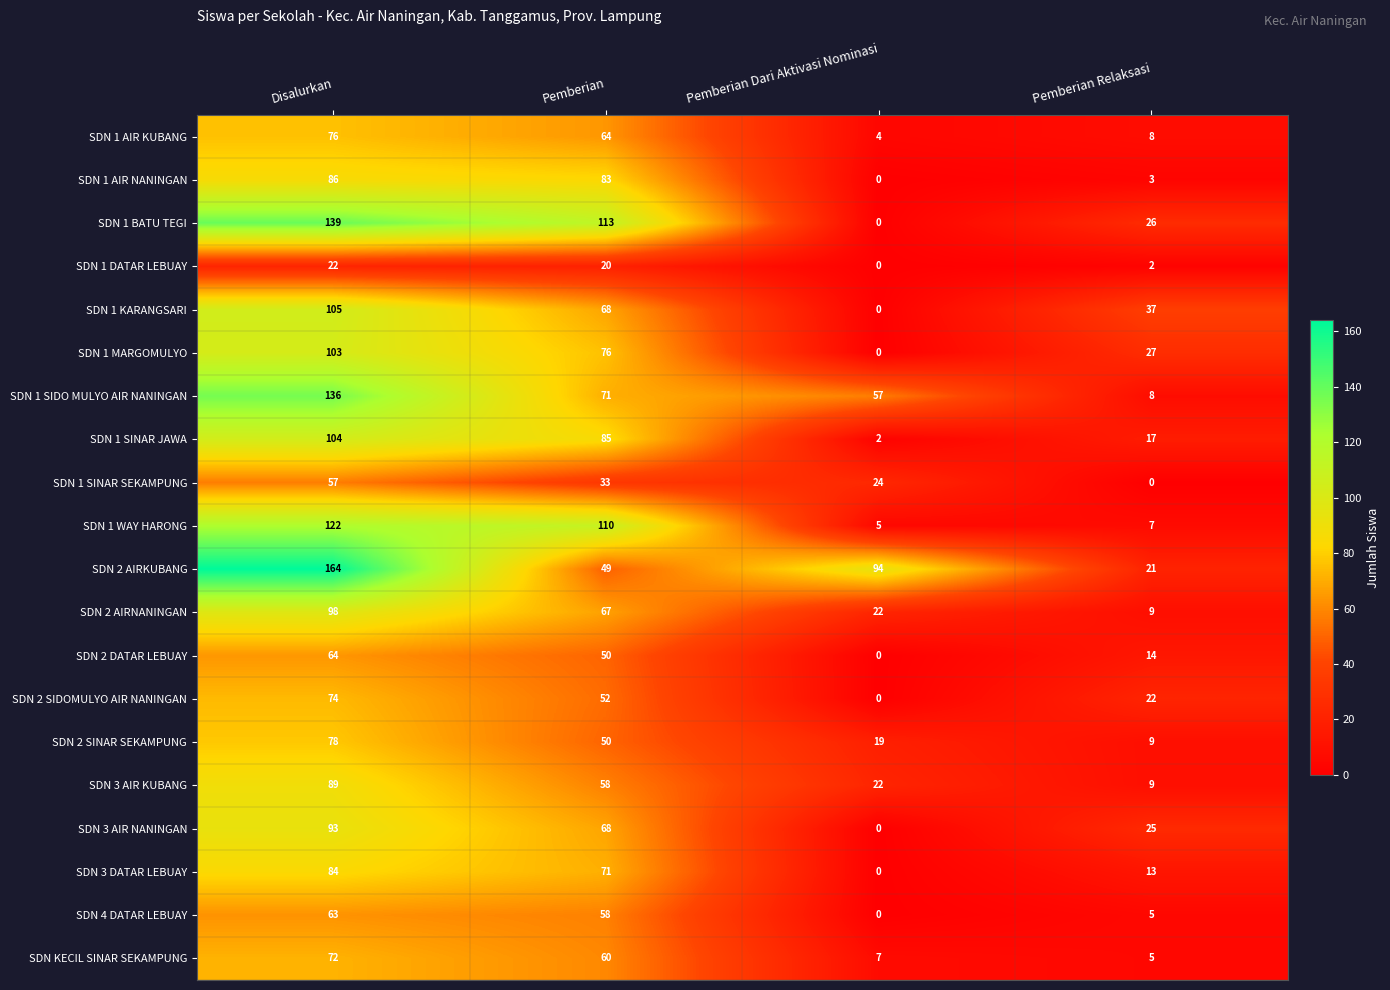

Count the SDN 3 DATAR LEBUAY values in the range 13 to 84.

3